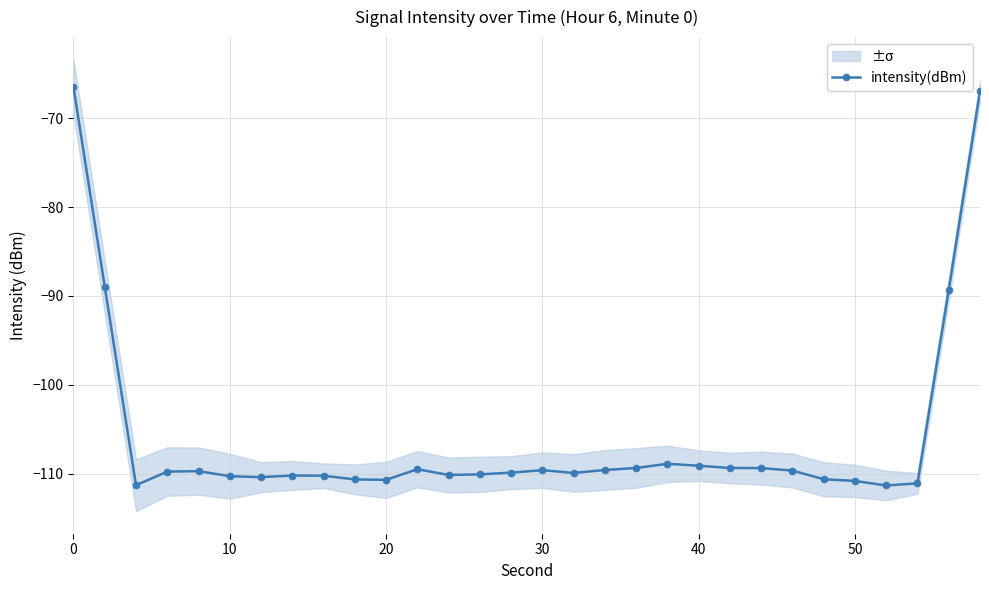

How many values exceed -109?

5